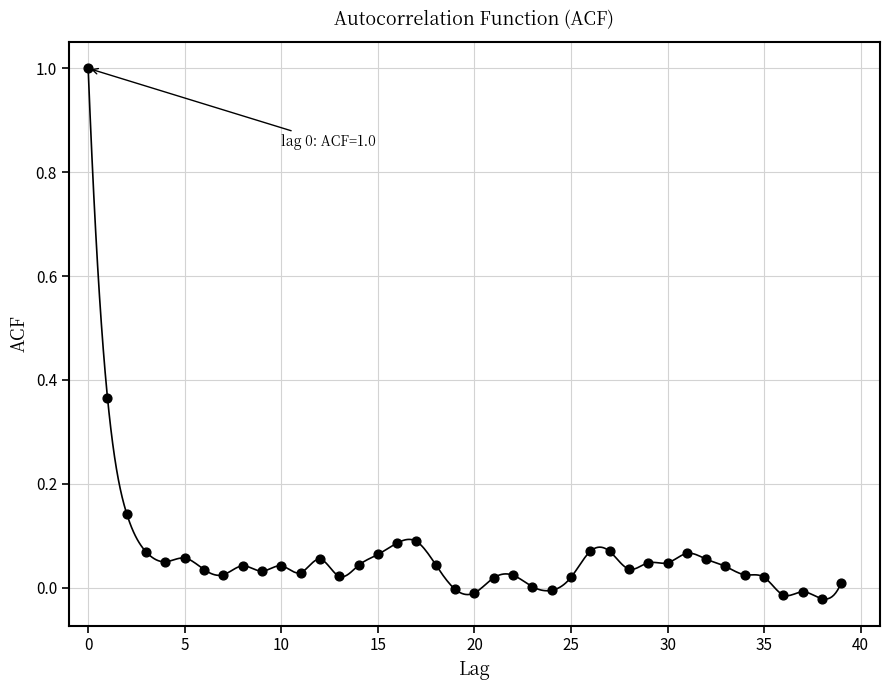

What is the range of Y values (max minus min)?

1.0